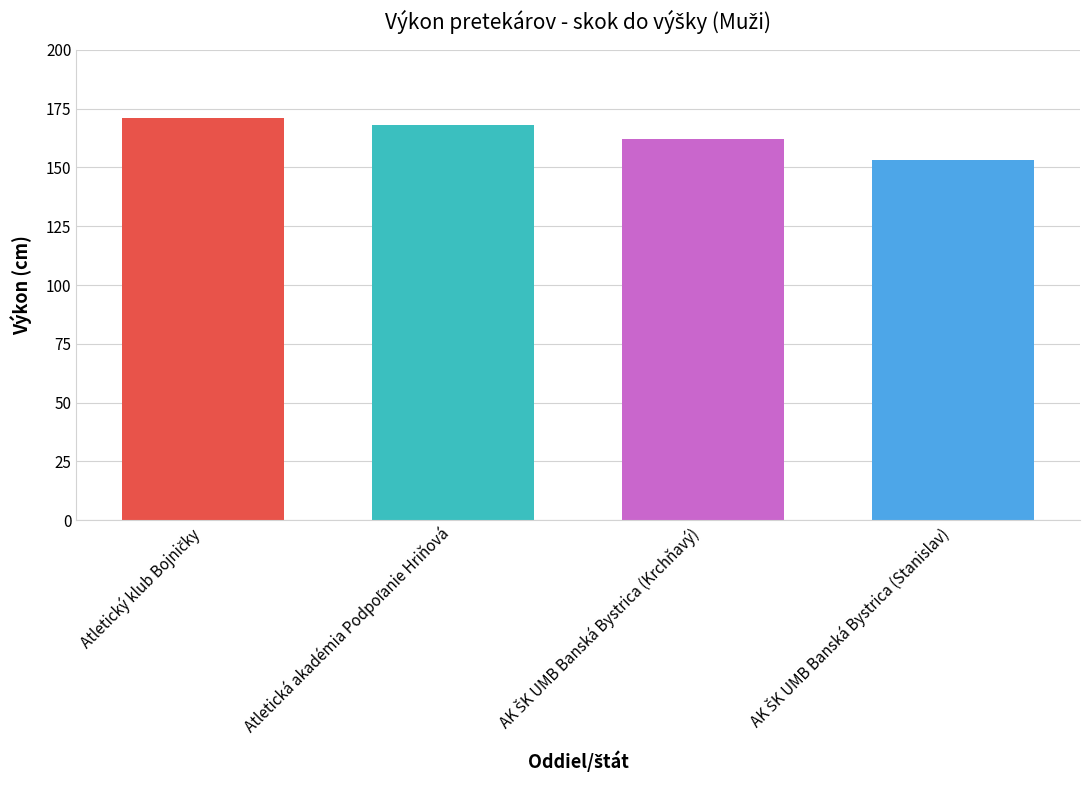

What is the maximum value shown in the chart?

171